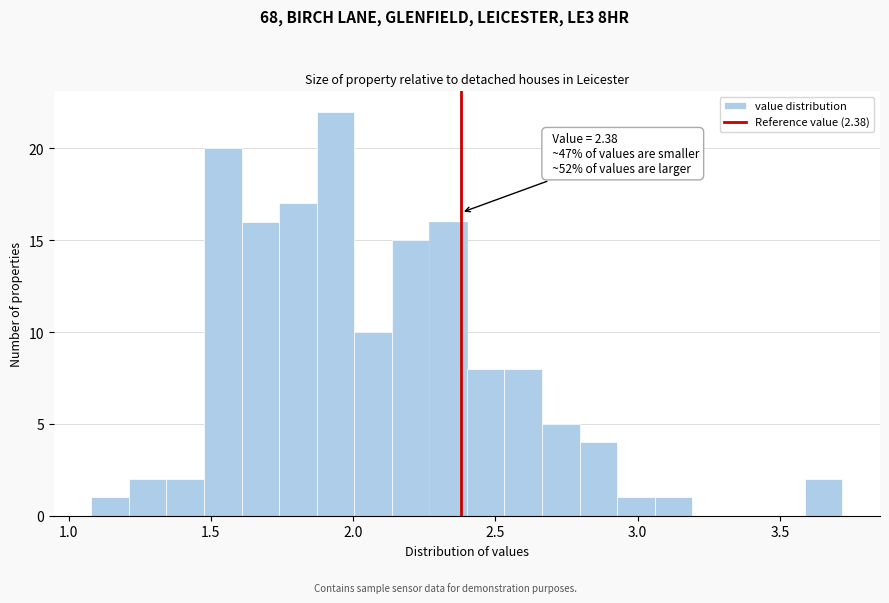

Read against the x-axis, roughly where is the centre of the tallest bar?

1.95